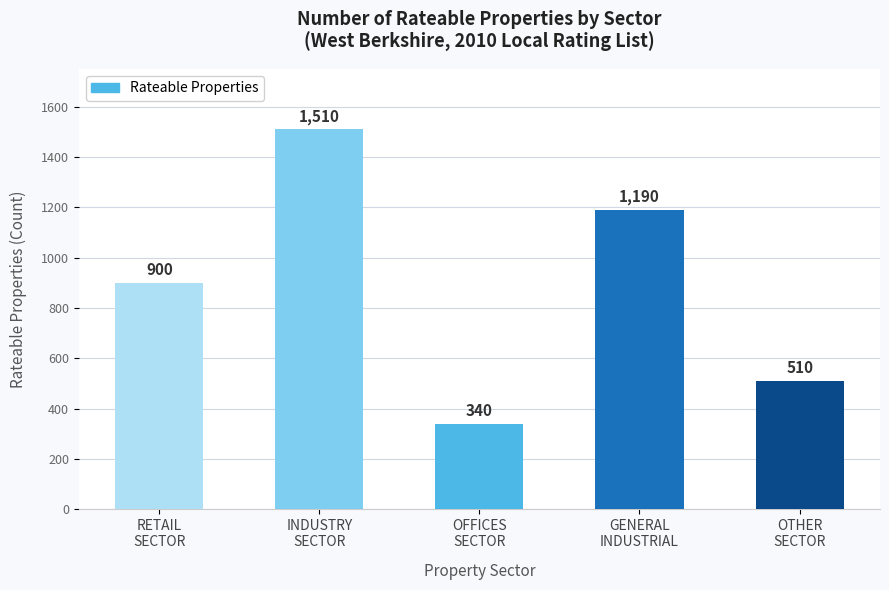

Reading left to right, list all the values displayed in this chart.

900	1510	340	1190	510